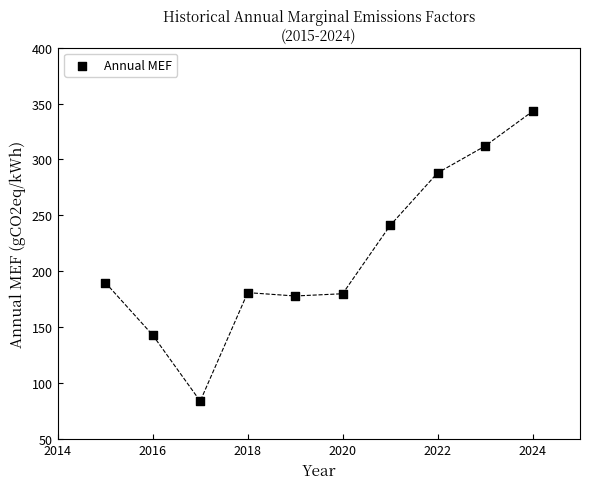

What Y value in the scatter plot is closest to 213?

190